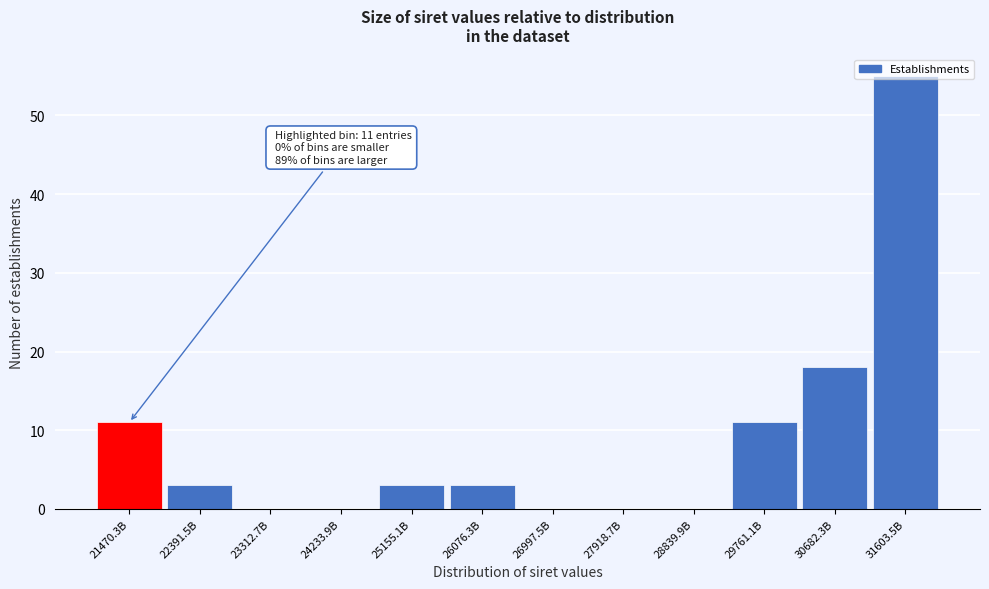

At which label is the value closest to 27?

30682.3B